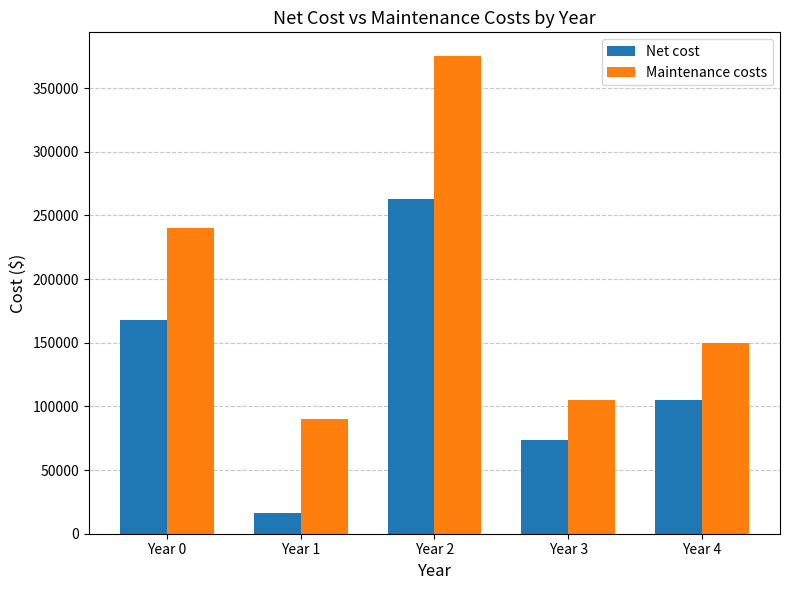

Which category has the highest value in the Maintenance costs series?

Year 2